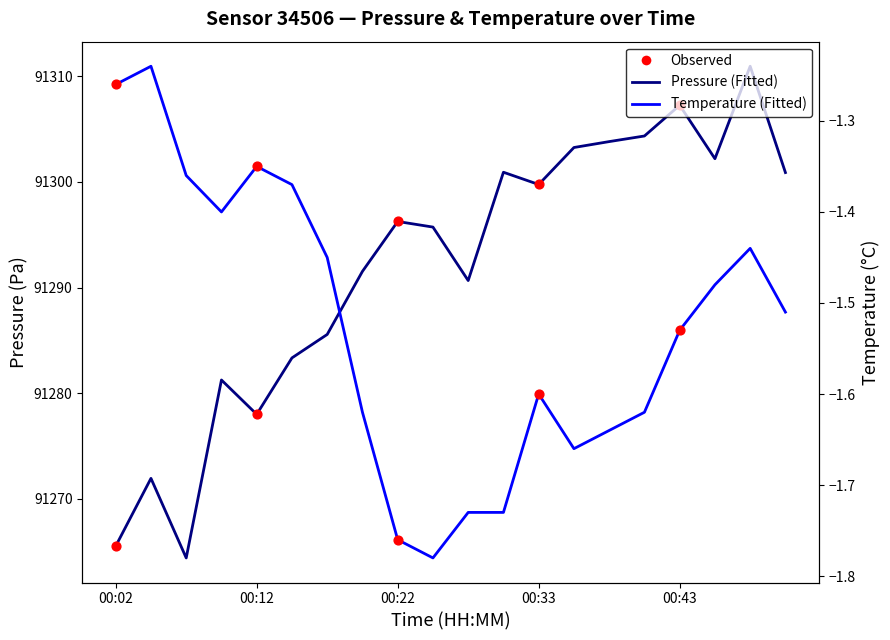

Which series contains the lowest Y value?

temperature